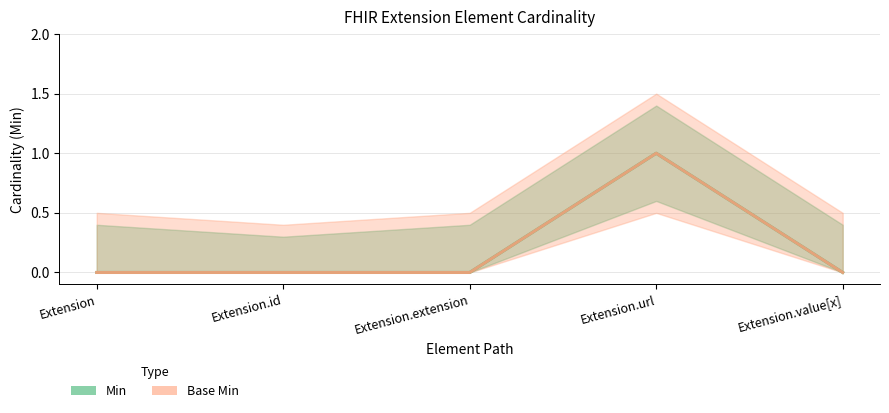

Reading left to right, list all the values displayed in this chart.

Min: Extension=0	Extension.id=0	Extension.extension=0	Extension.url=1	Extension.value[x]=0
Base Min: Extension=0	Extension.id=0	Extension.extension=0	Extension.url=1	Extension.value[x]=0